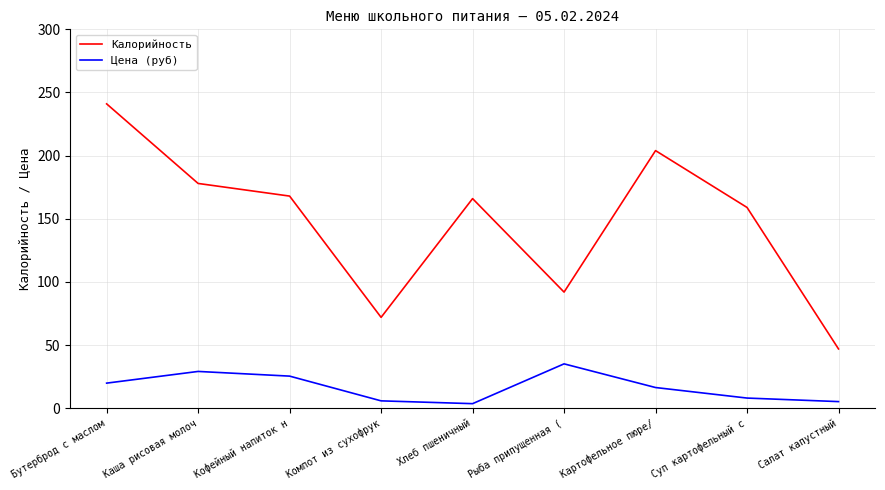

Which series has the largest total across all categories?

Калорийность